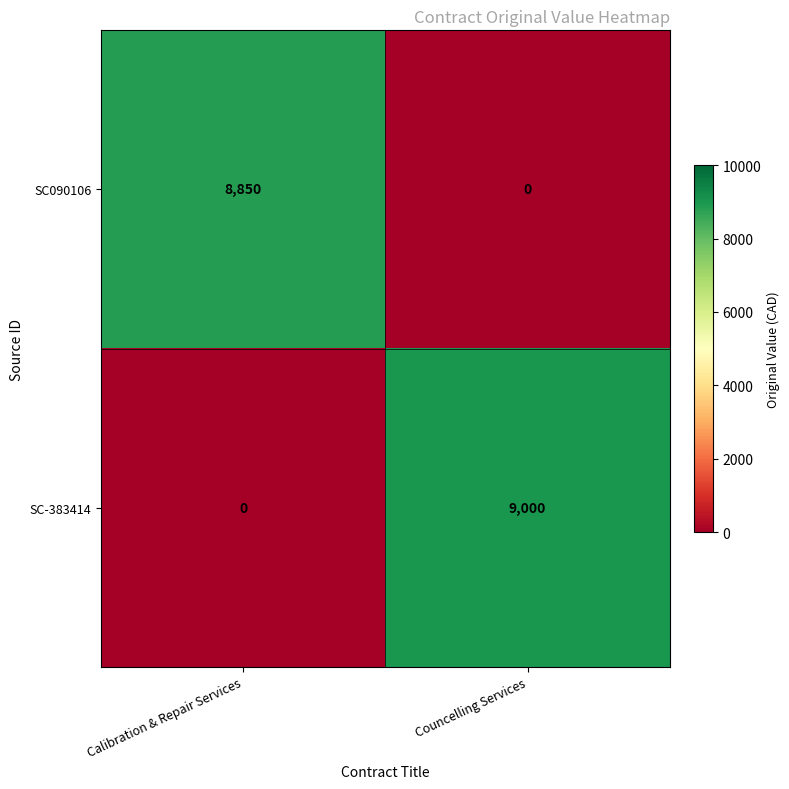

Read the SC-383414 value at Councelling Services.

9000